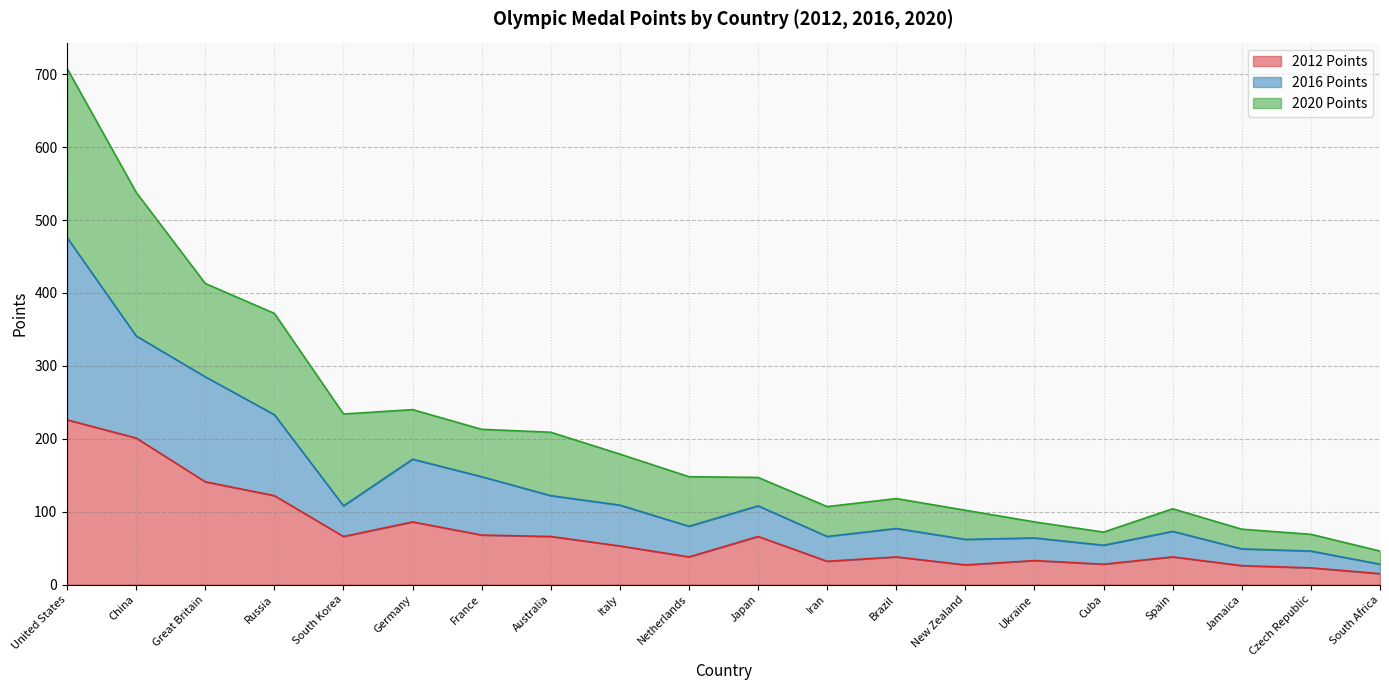

At which label does 2016 Points reach its peak?

United States